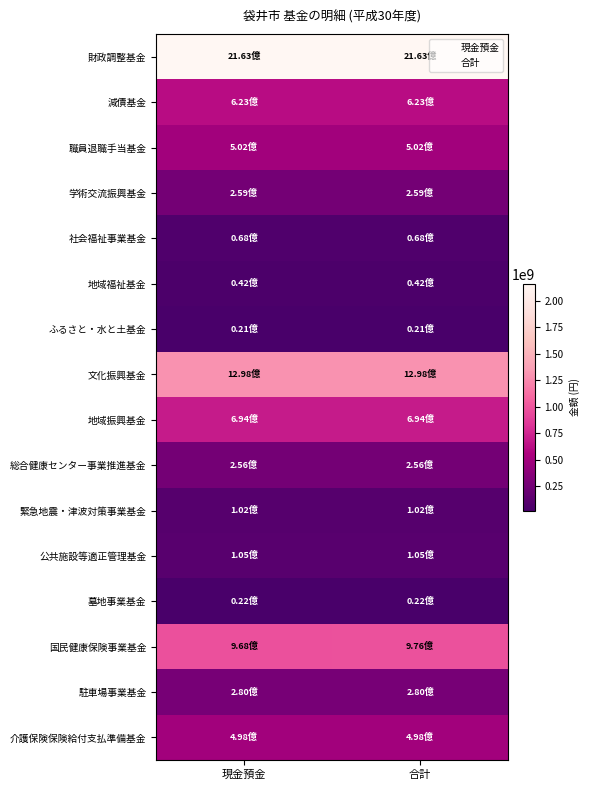

Which series changed the most between 現金預金 and 合計?

国民健康保険事業基金